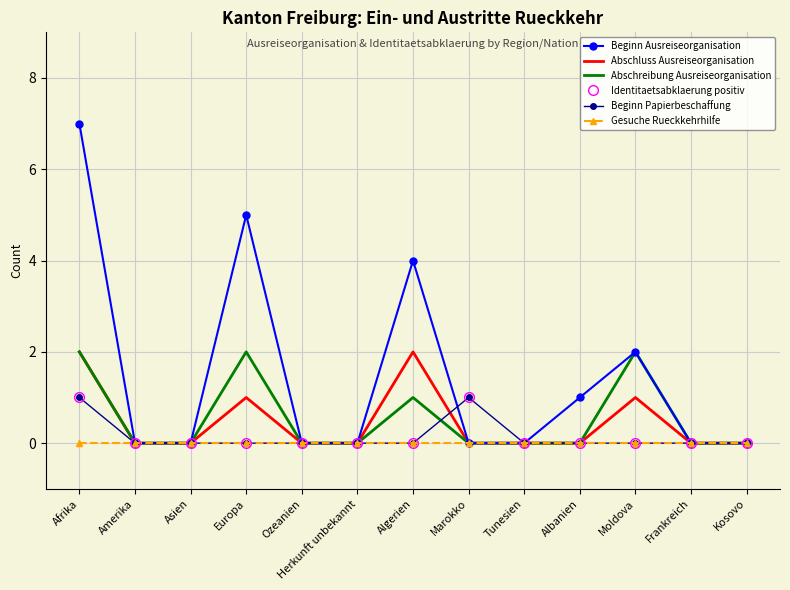

At which label does Abschreibung Ausreiseorganisation reach its peak?

Afrika